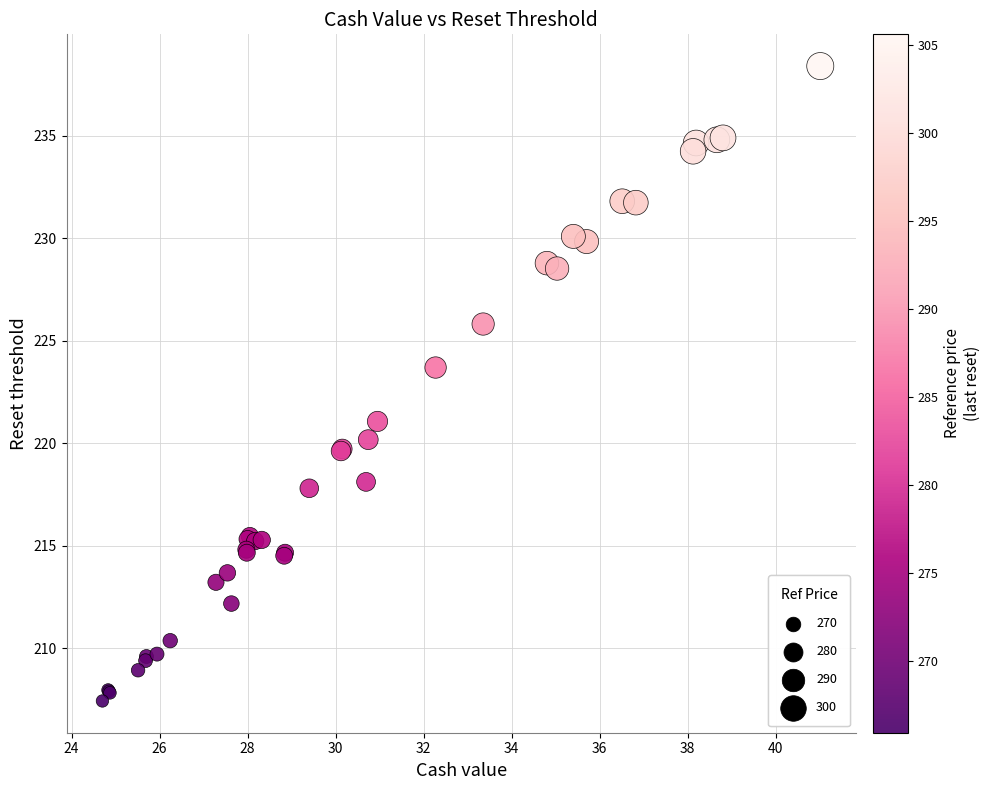

What Y value in the scatter plot is closest to 222?

221.1